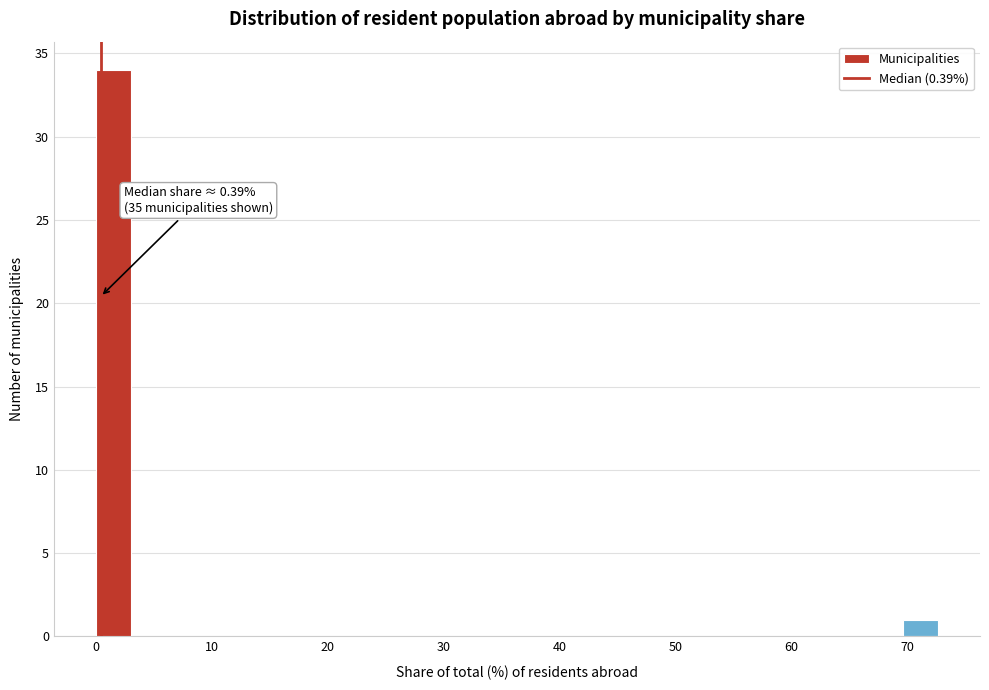

Read against the x-axis, roughly where is the centre of the tallest bar?

2